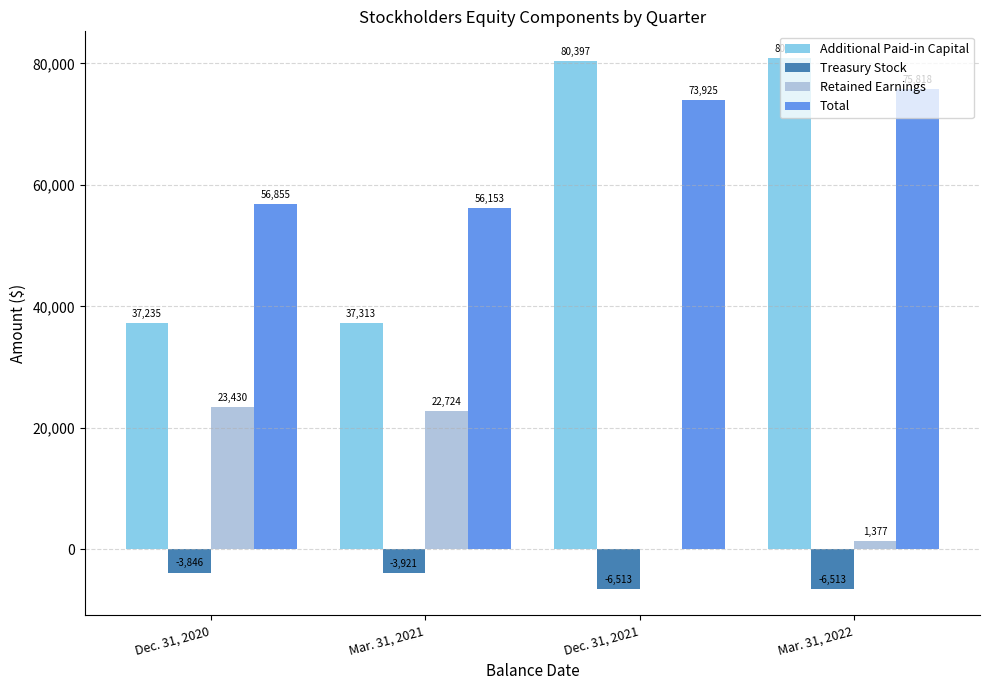

Between Dec. 31, 2020 and Dec. 31, 2021, which series saw the biggest shift?

Additional Paid-in Capital